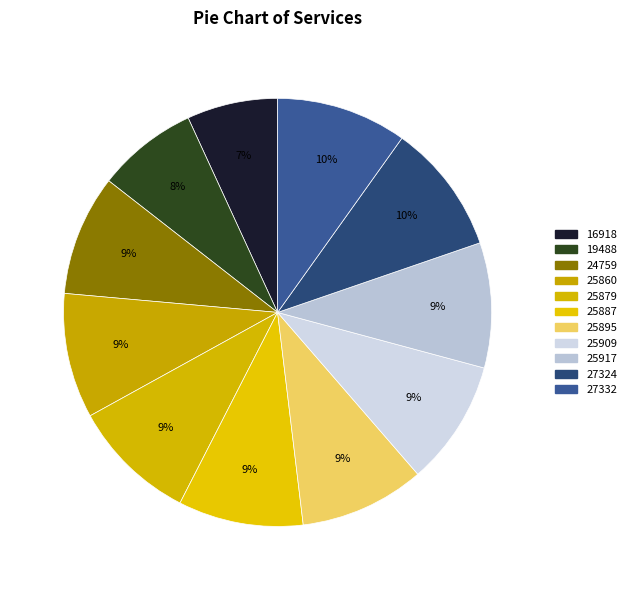

Is 27324 the majority of the pie?

No